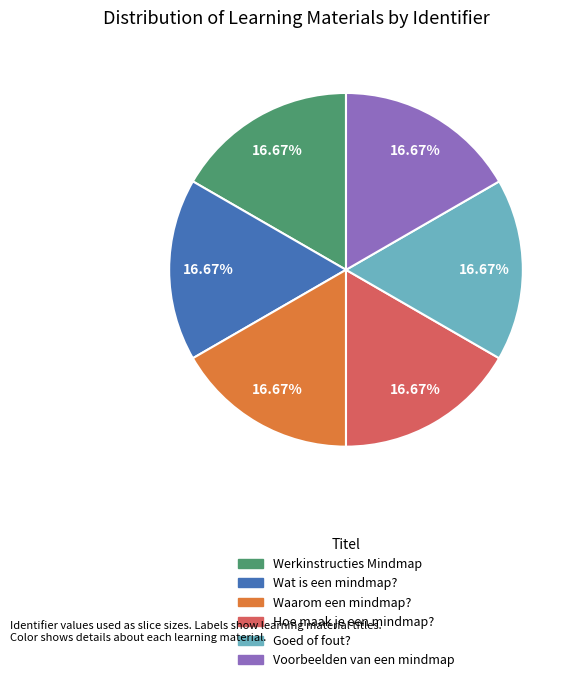

Do Wat is een mindmap? and Hoe maak je een mindmap? together represent more than half of the pie?

No